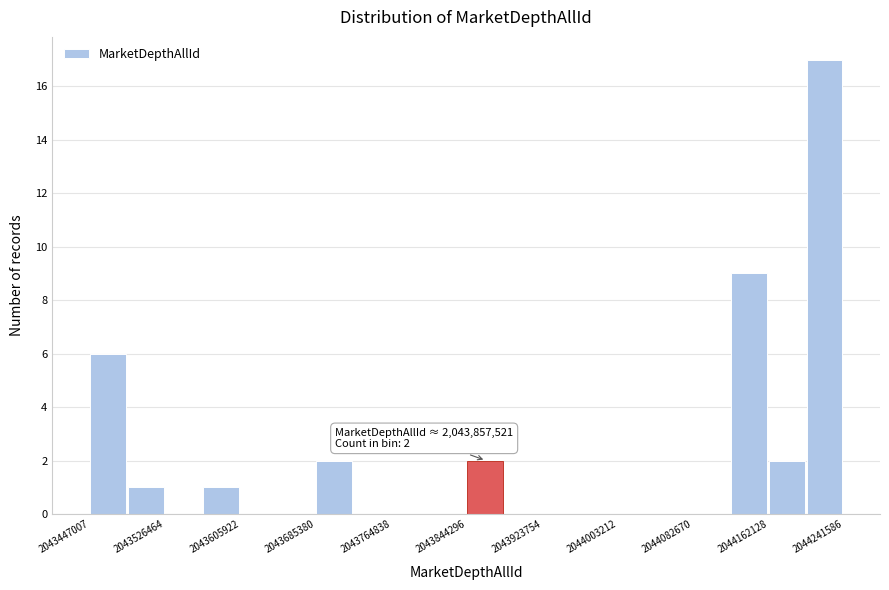

Around what value on the x-axis is the tallest bar? Give the approximate position of its centre, as read against the axis.

2044220000